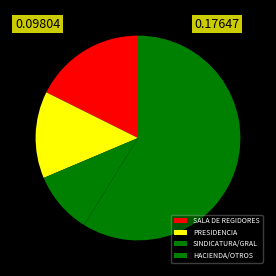

Does any single category account for the majority?

Yes